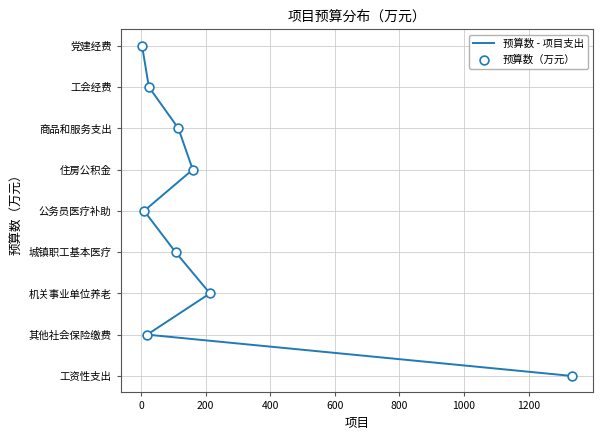

Which series contains the highest Y value?

预算数 - 项目支出